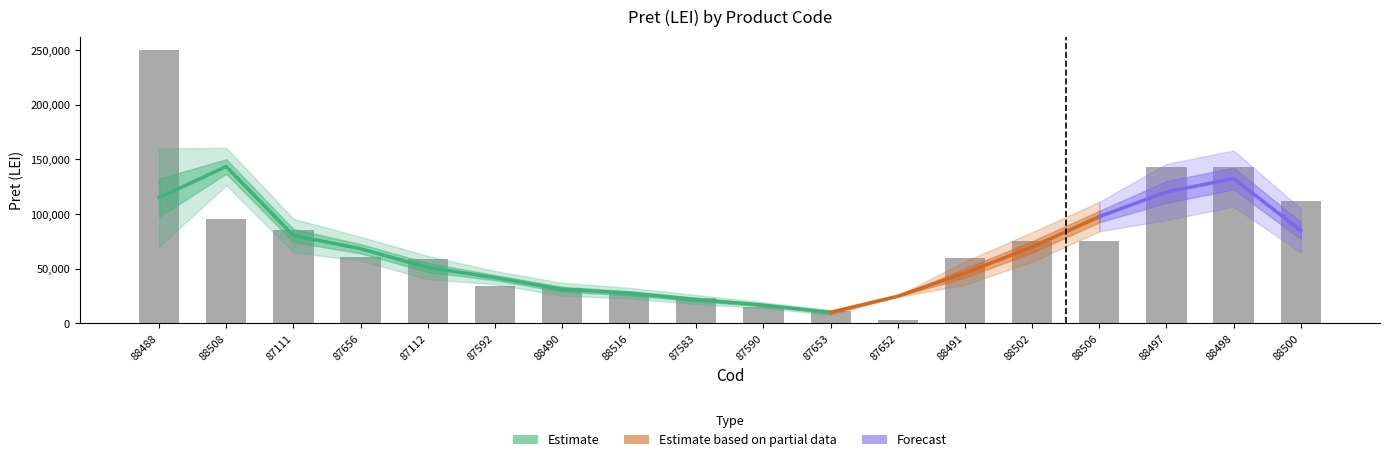

The chart shows a value of 75140.0 at 88502. True or false?

True